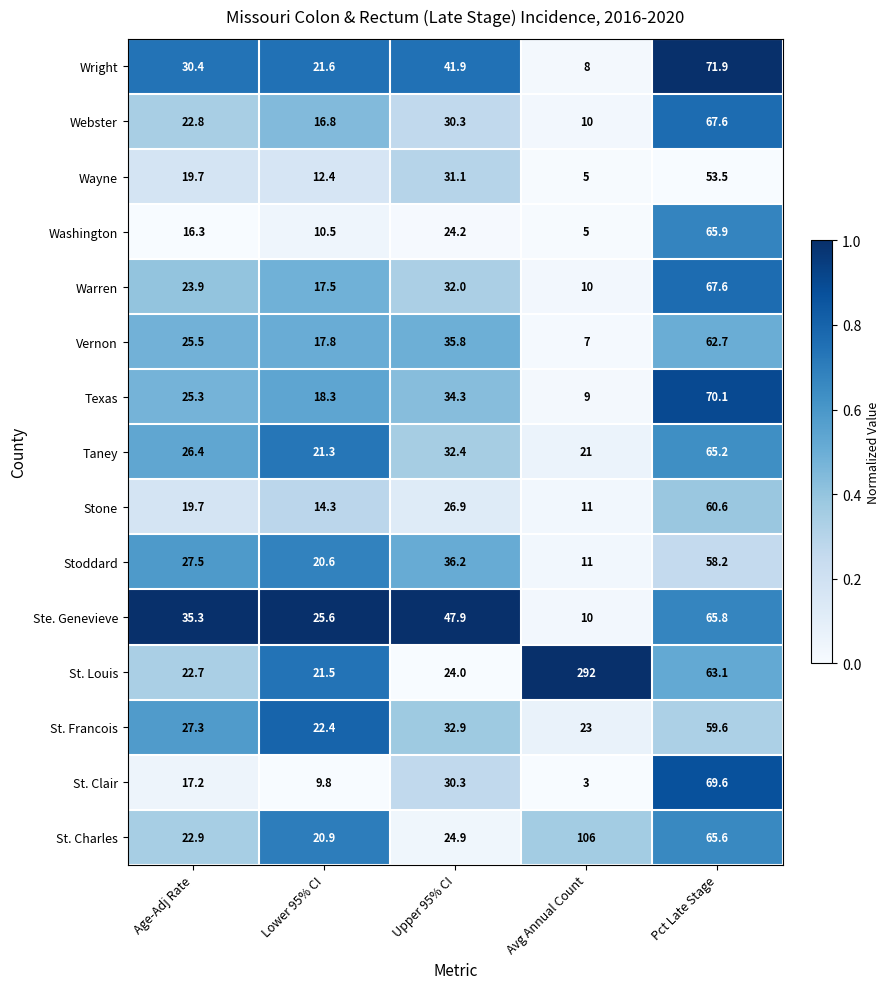

Is it true that St. Francois equals 22.4 at Lower 95% CI?

True